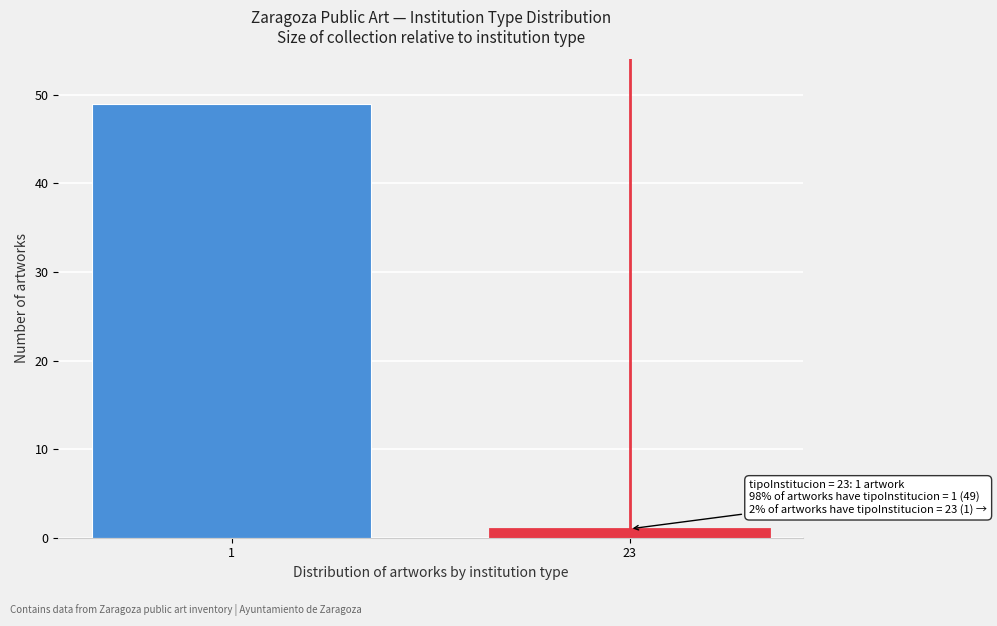

Reading left to right, extract all data points from this chart.

49	1